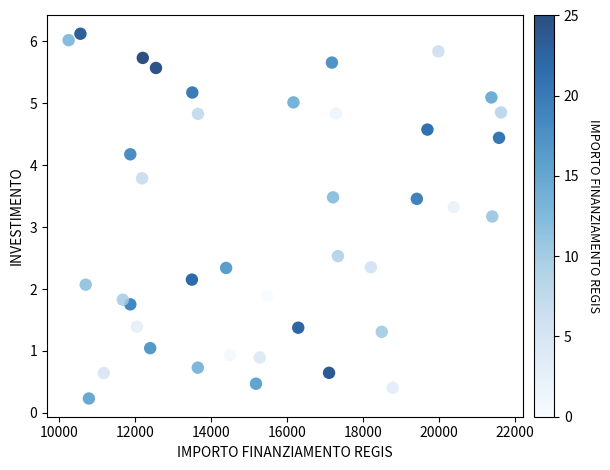

What Y value in the scatter plot is closest to 3?

3.2